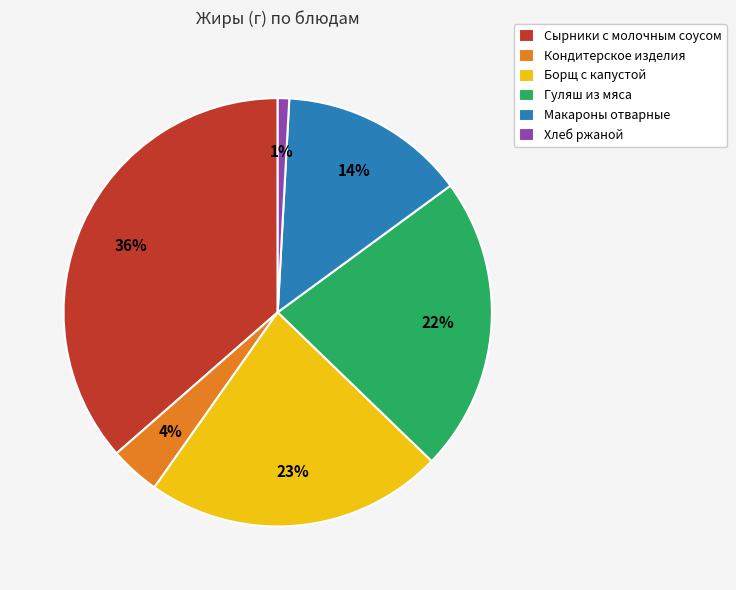

What percentage is the Гуляш из мяса slice, to the nearest percent?

22%